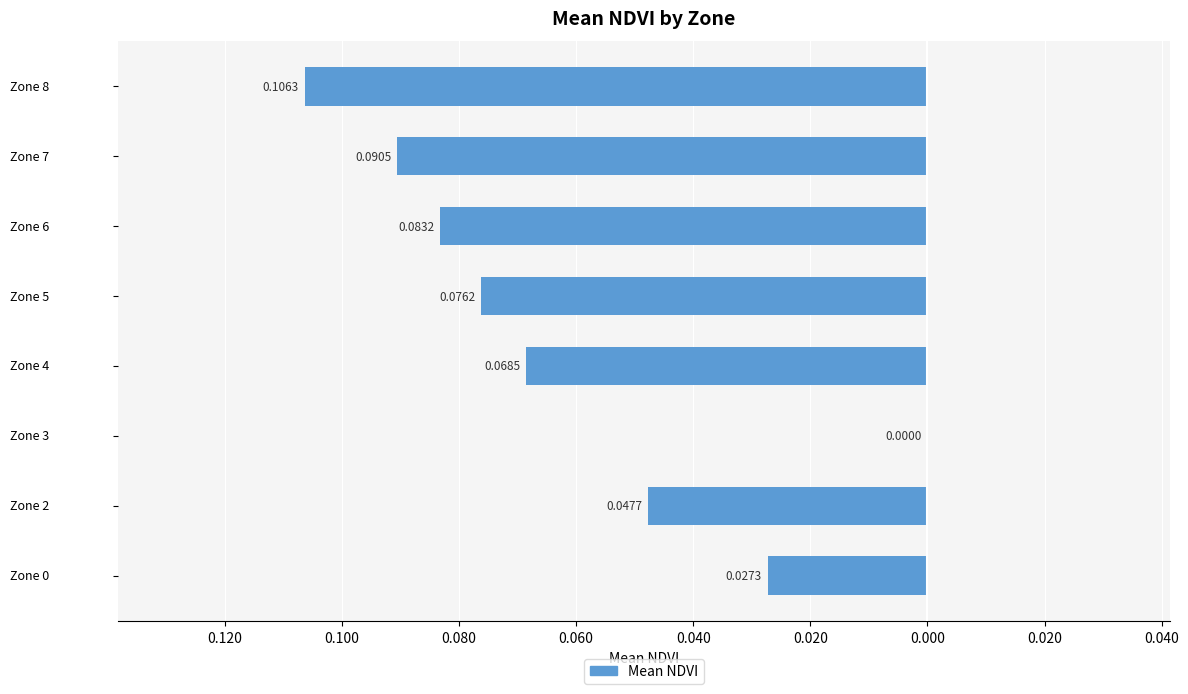

Are the bars horizontal?

Yes